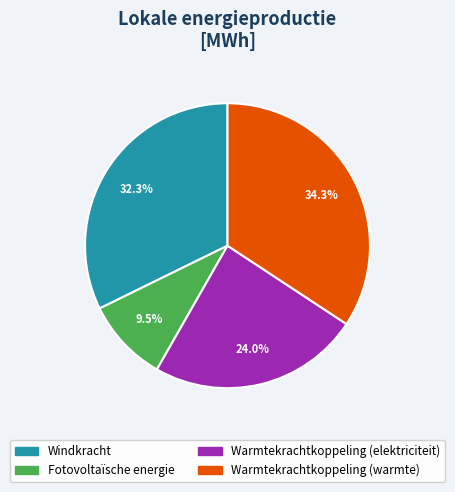

What percentage is the Warmtekrachtkoppeling (warmte) slice, to the nearest percent?

34%